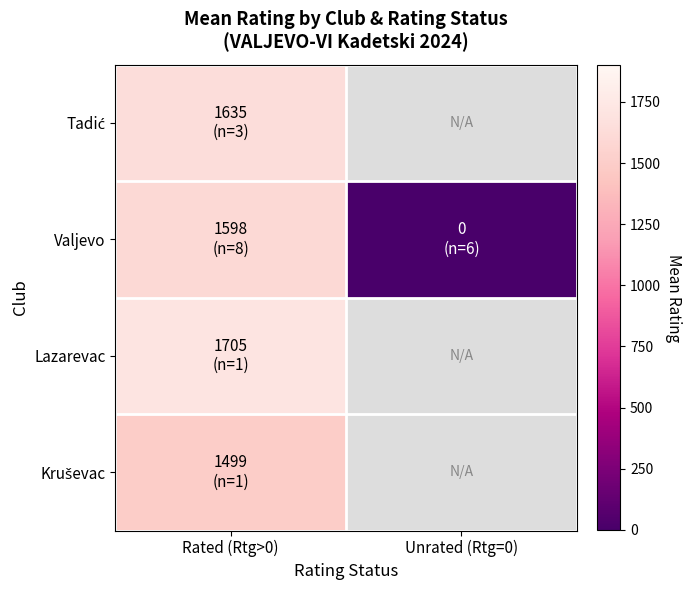

The value of Kruševac at Rated (Rtg>0) is 987.2. True or false?

False